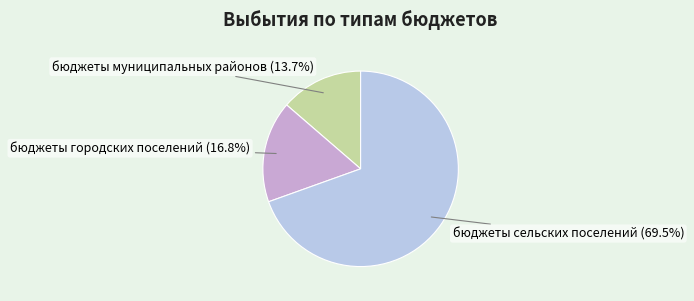

Does any single category account for the majority?

Yes